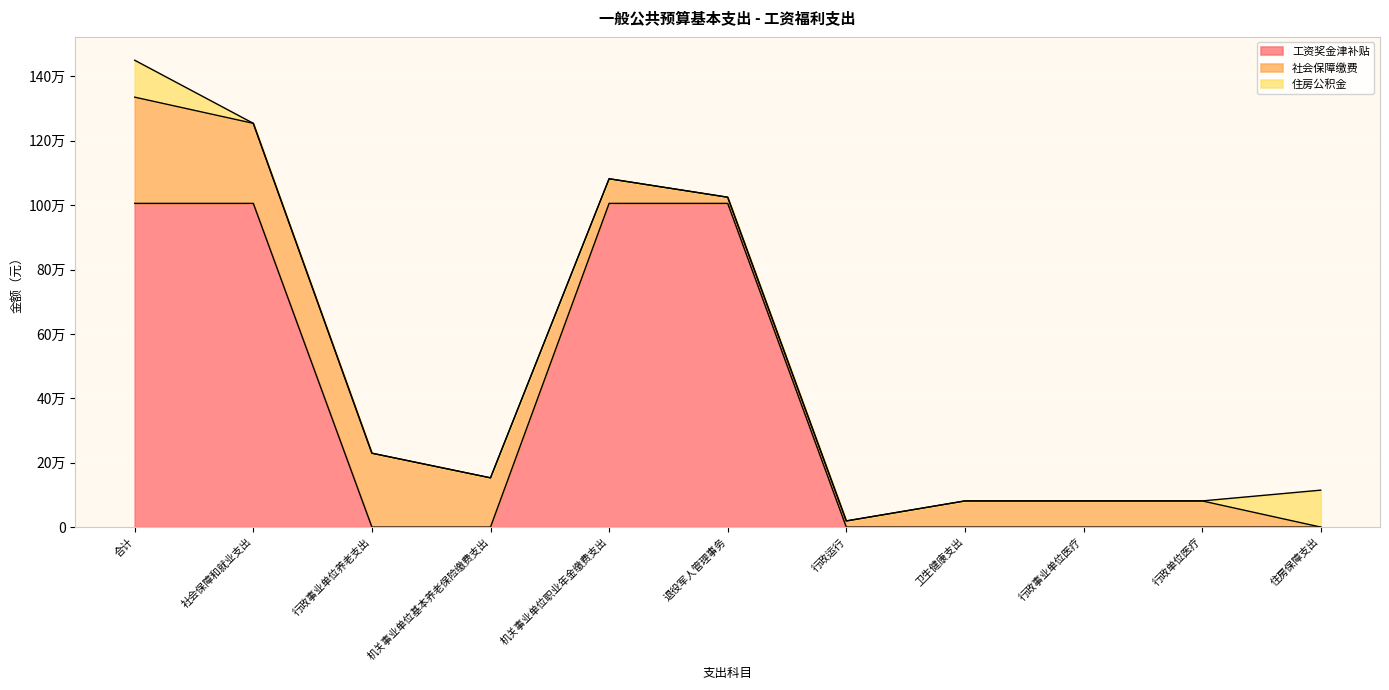

At how many categories does at least one series exceed 844661?

4